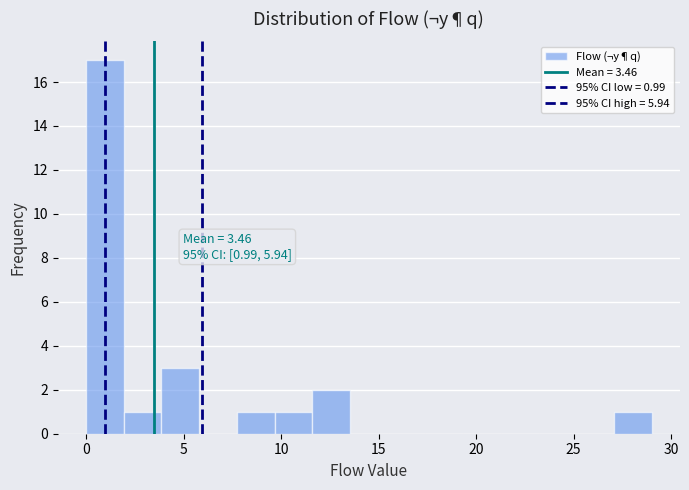

Read against the x-axis, roughly where is the centre of the tallest bar?

1.0